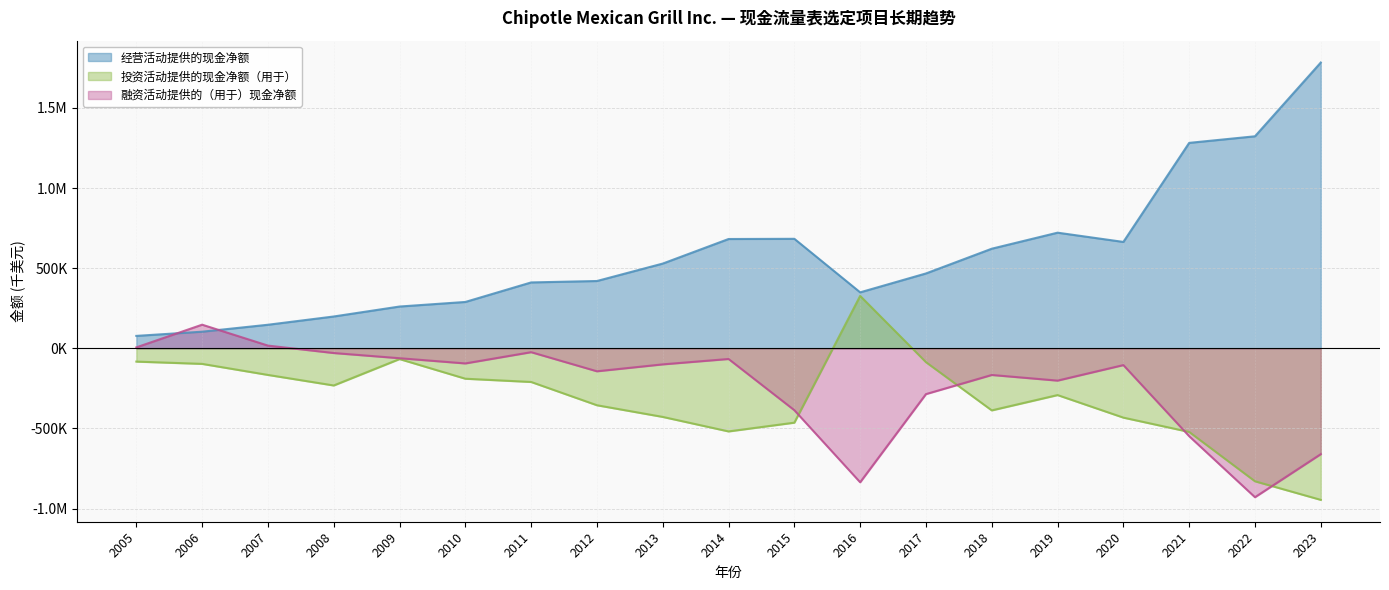

What is the approximate value of 经营活动提供的现金净额 at 2009, to the nearest 100?

260700